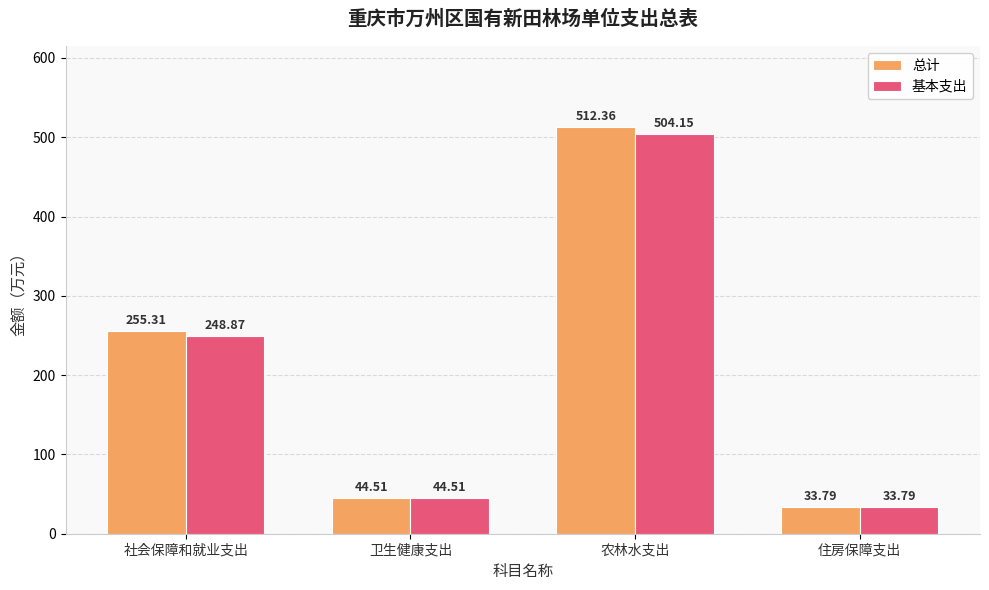

How many data points does each series have?

4